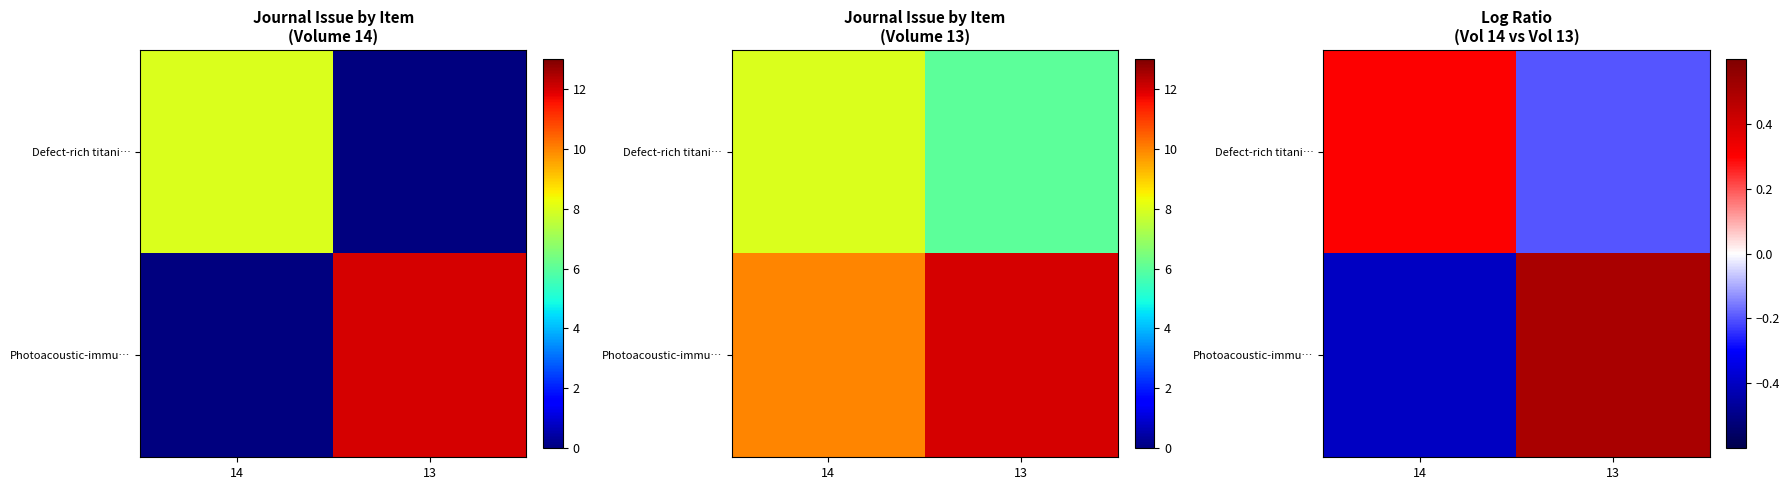

True or false: Defect-rich titani… has a value of 0.3 at 14.

True